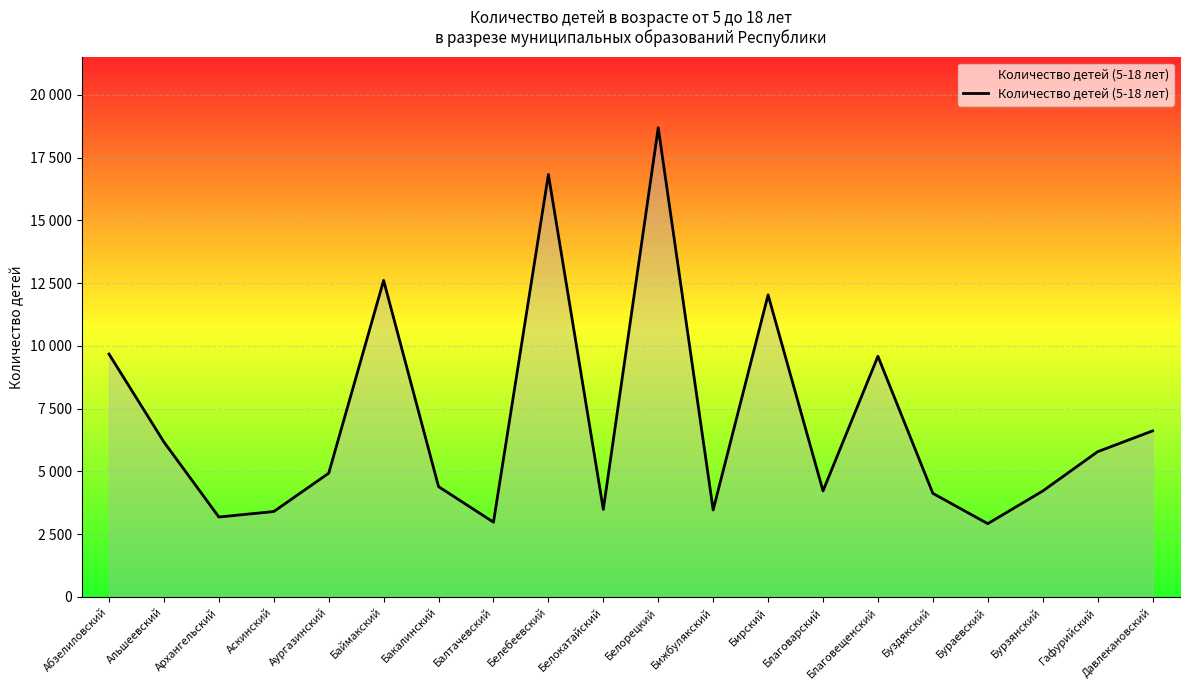

How many points are lower than both their immediate neighbors (excluding endpoints)?

6